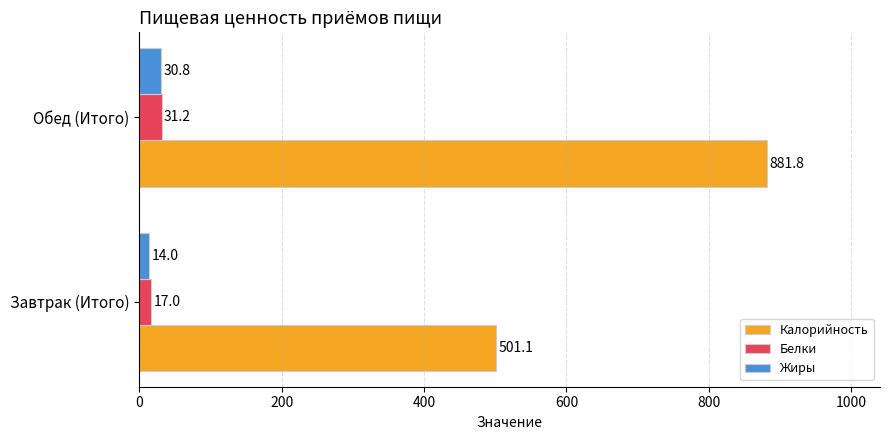

What is the sum of all Жиры values?

44.7